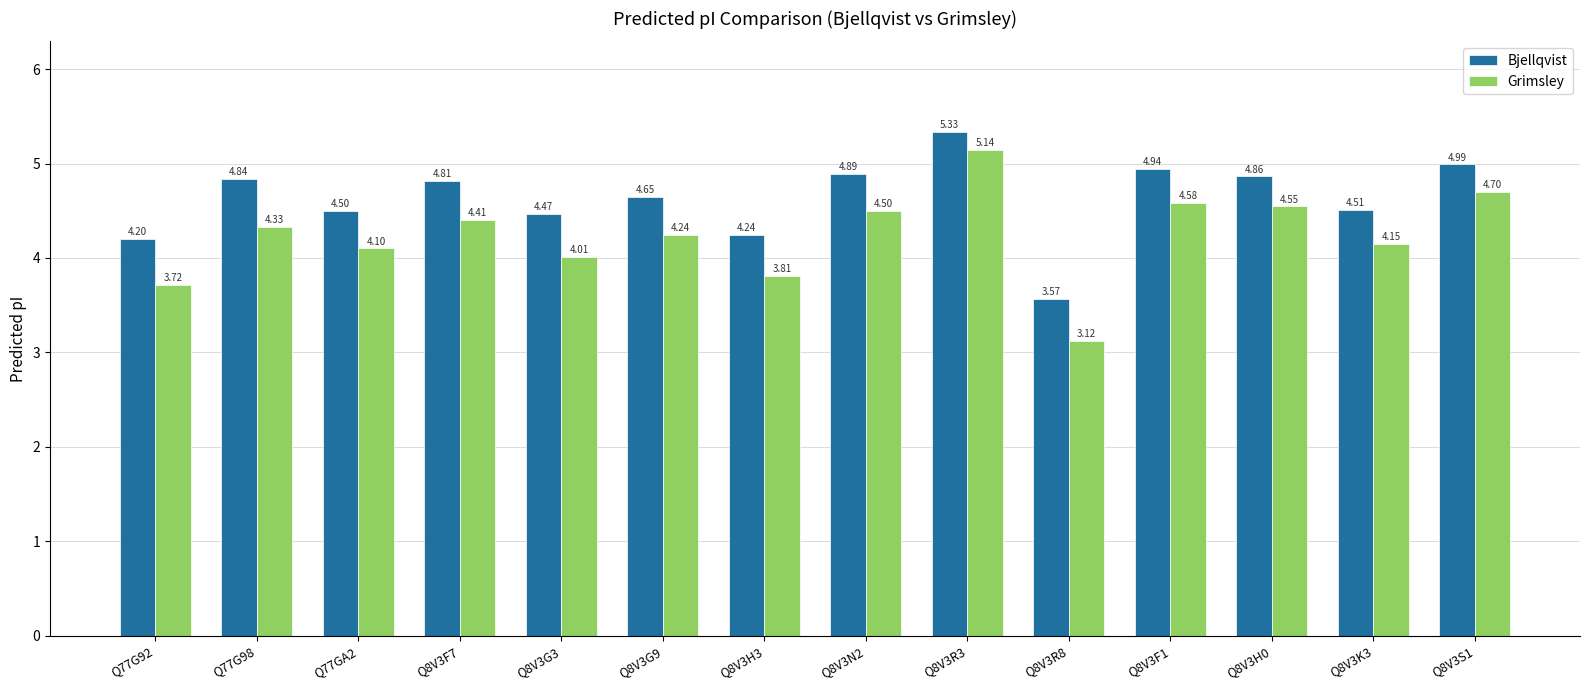

What is the difference between the maximum and minimum values in the Bjellqvist series?

1.8